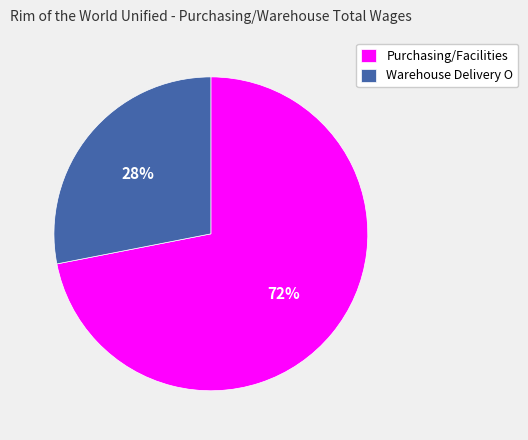

Is it true that Warehouse Delivery O is 28% of the pie?

True